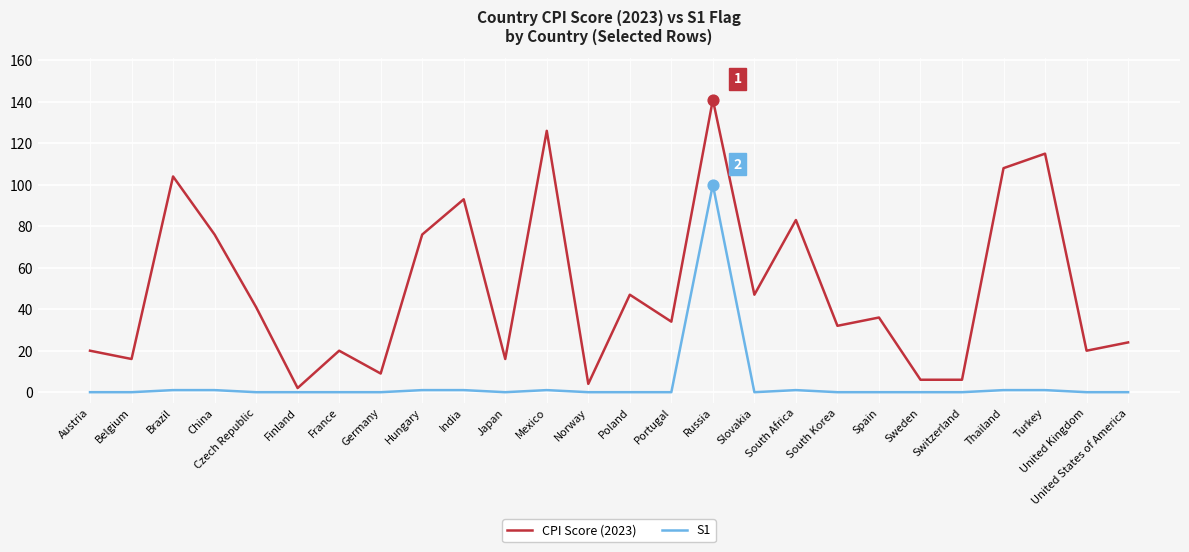

What is the spread (max minus min) of values at France?

20